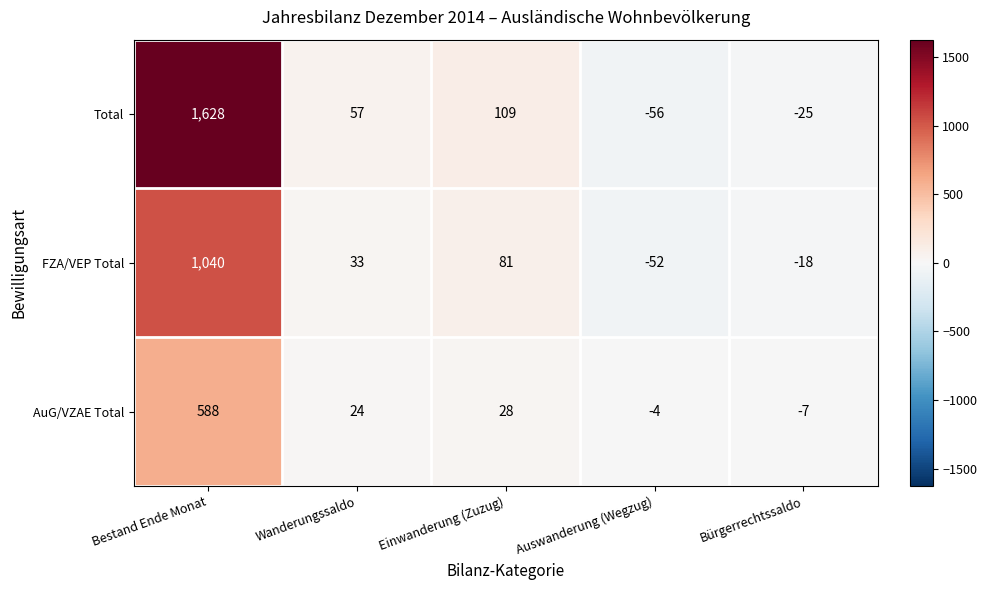

How many categories are shown in the chart?

5